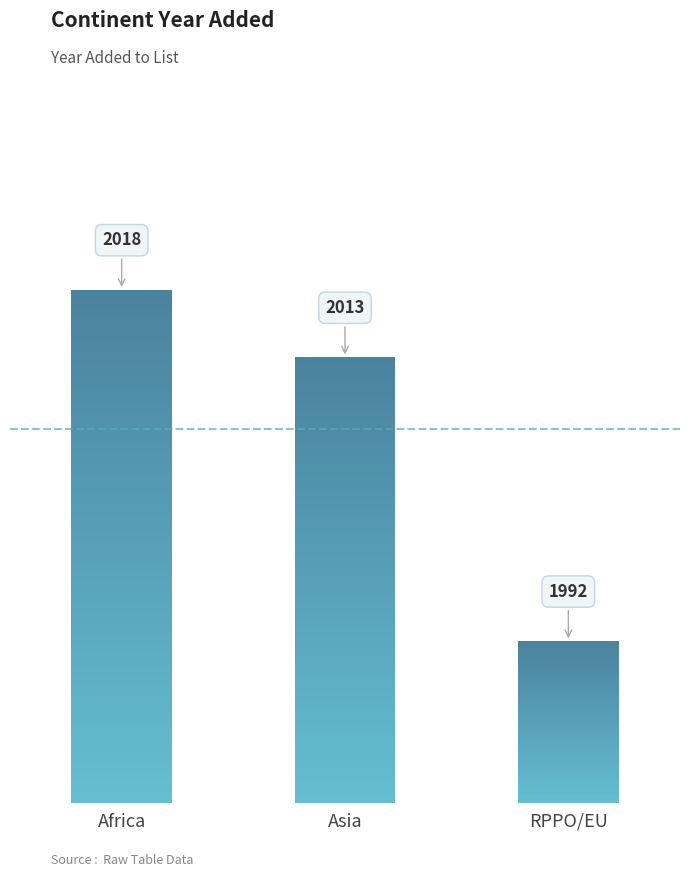

List the labels in order of value, largest first.

Africa, Asia, RPPO/EU